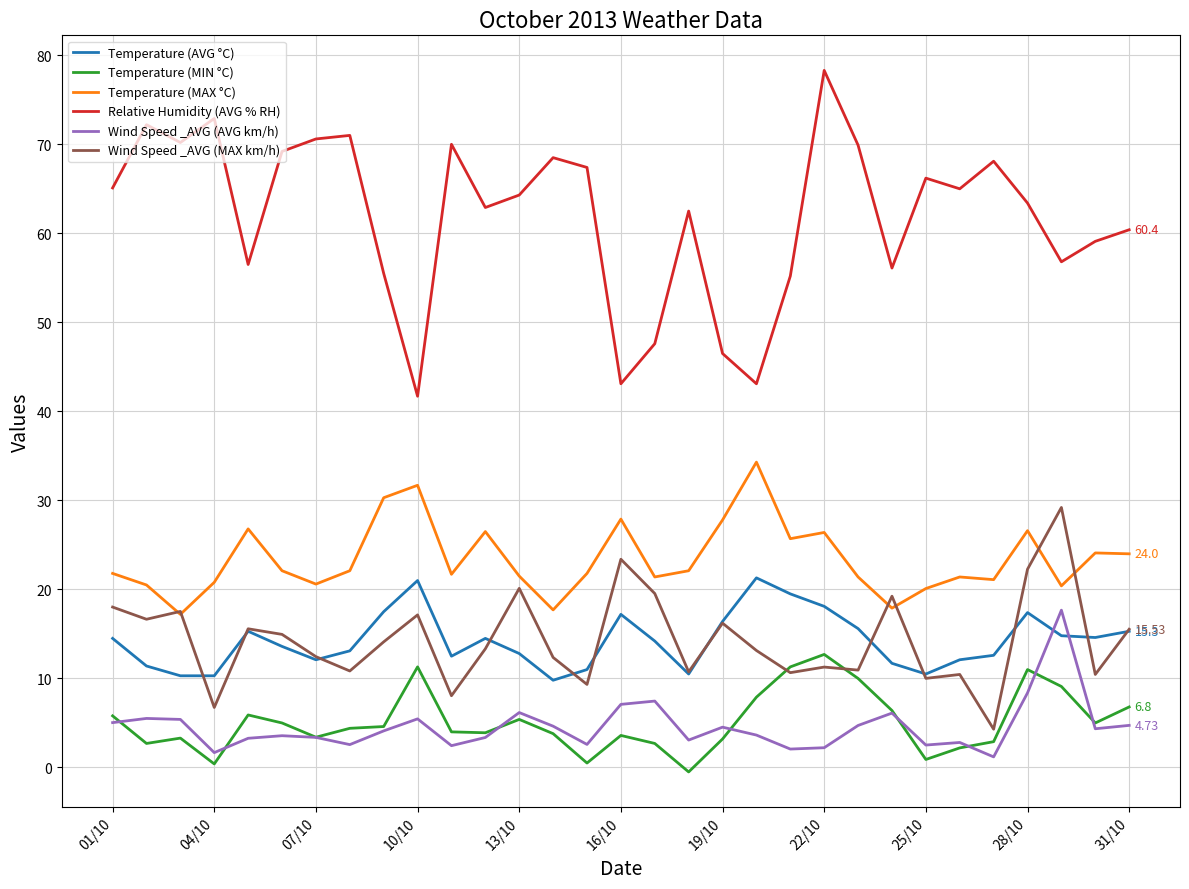

How many distinct data groups are displayed?

6